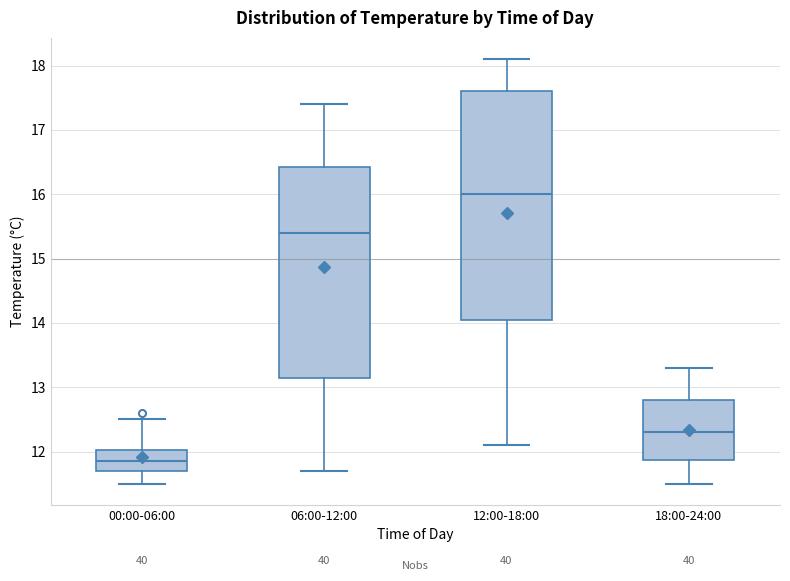

Reading left to right, read every box against the y-axis: the position of its median line, the range the box covers, and the ends of its whiskers. The values are not printed on the chart, so give them approximately, as read against the axis.

00:00-06:00: median 11.9, box 11.7 to 12.0, whiskers 11.5 to 12.5
06:00-12:00: median 15.4, box 13.2 to 16.4, whiskers 11.7 to 17.4
12:00-18:00: median 16.0, box 14.1 to 17.6, whiskers 12.1 to 18.1
18:00-24:00: median 12.3, box 11.9 to 12.8, whiskers 11.5 to 13.3